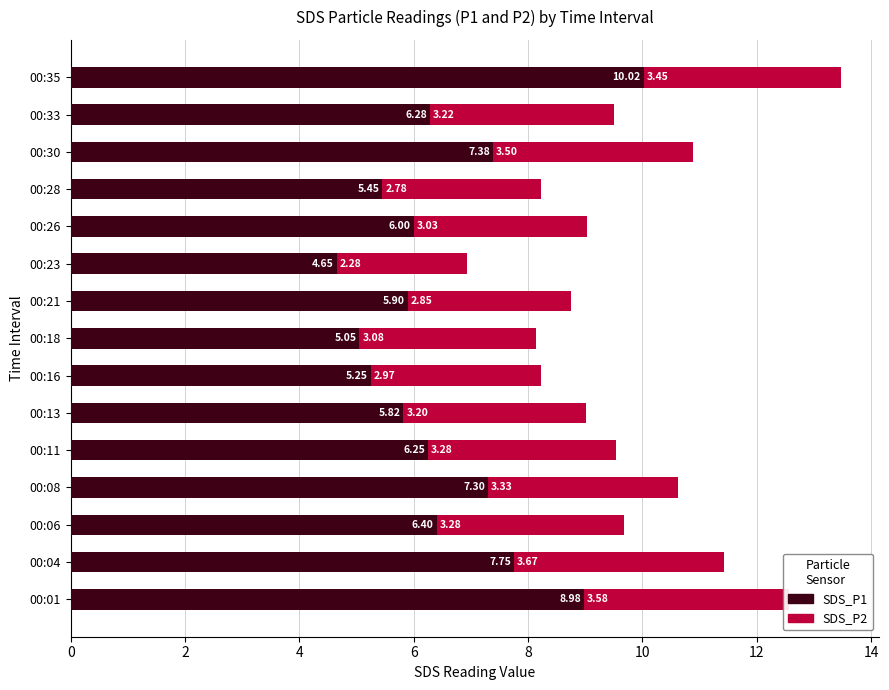

How many data points in SDS_P1 are less than 6?

6